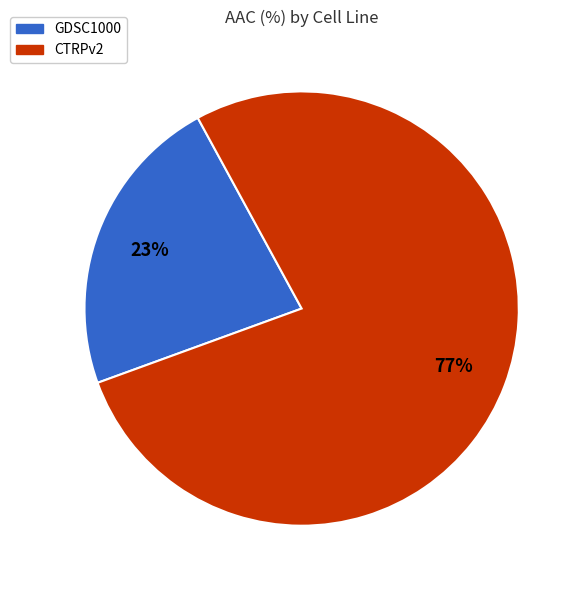

To the nearest percent, what percentage of the pie is GDSC1000?

23%